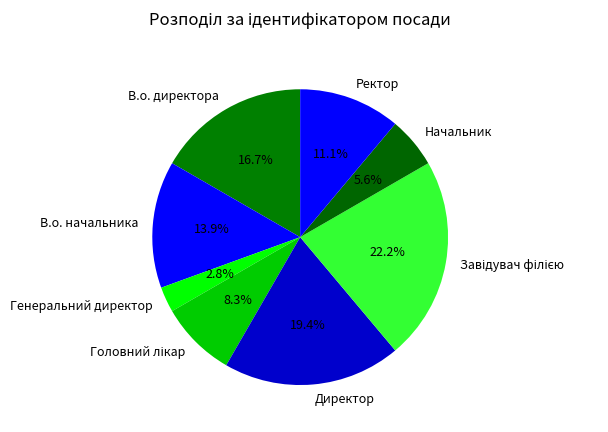

Which has a higher value, Генеральний директор or В.о. начальника?

В.о. начальника